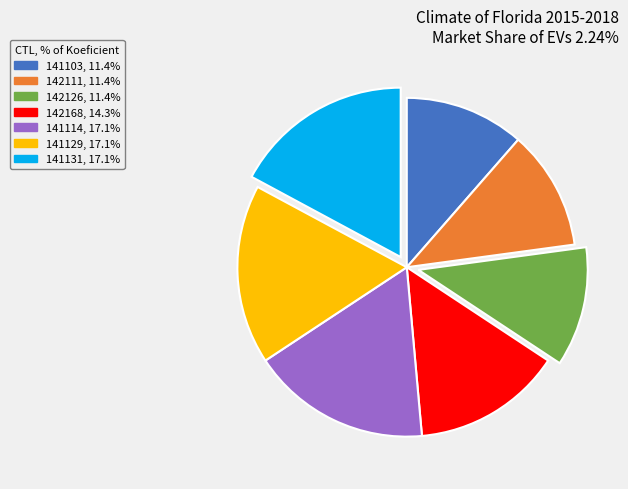

True or false: 141129 accounts for 17% of the total.

True